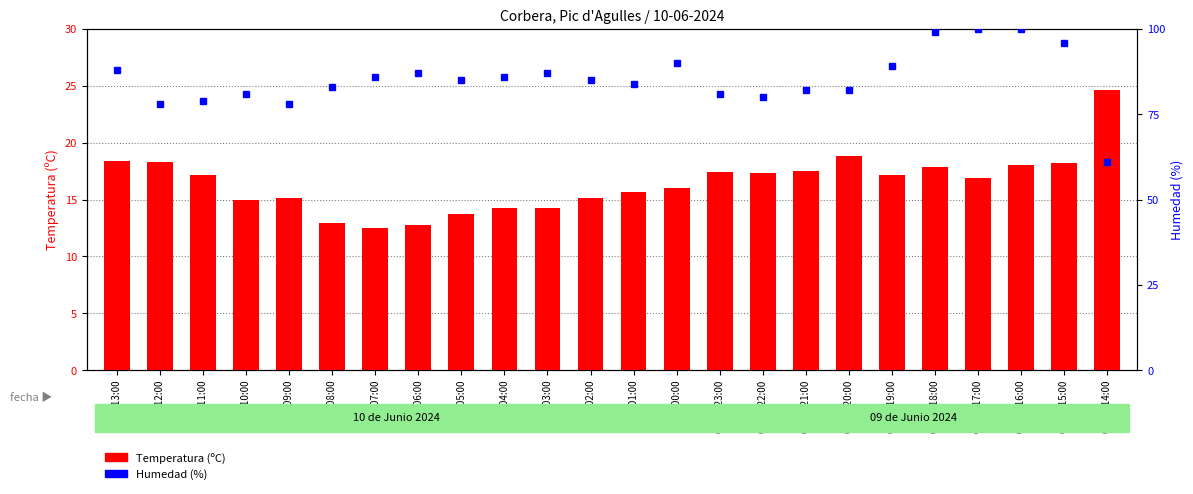

Reading left to right, what are all the values shown in this chart?

Temperatura (ºC): 18.4	18.3	17.2	15.0	15.1	12.9	12.5	12.8	13.7	14.3	14.3	15.1	15.7	16.0	17.4	17.3	17.5	18.8	17.2	17.9	16.9	18.0	18.2	24.6
Humedad (%): 88.0	78.0	79.0	81.0	78.0	83.0	86.0	87.0	85.0	86.0	87.0	85.0	84.0	90.0	81.0	80.0	82.0	82.0	89.0	99.0	100.0	100.0	96.0	61.0